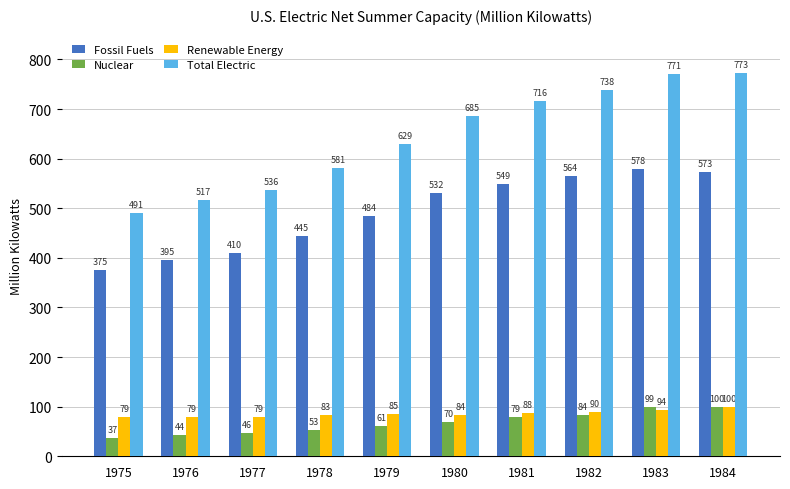

At which category does the chart reach its minimum across all series?

1975